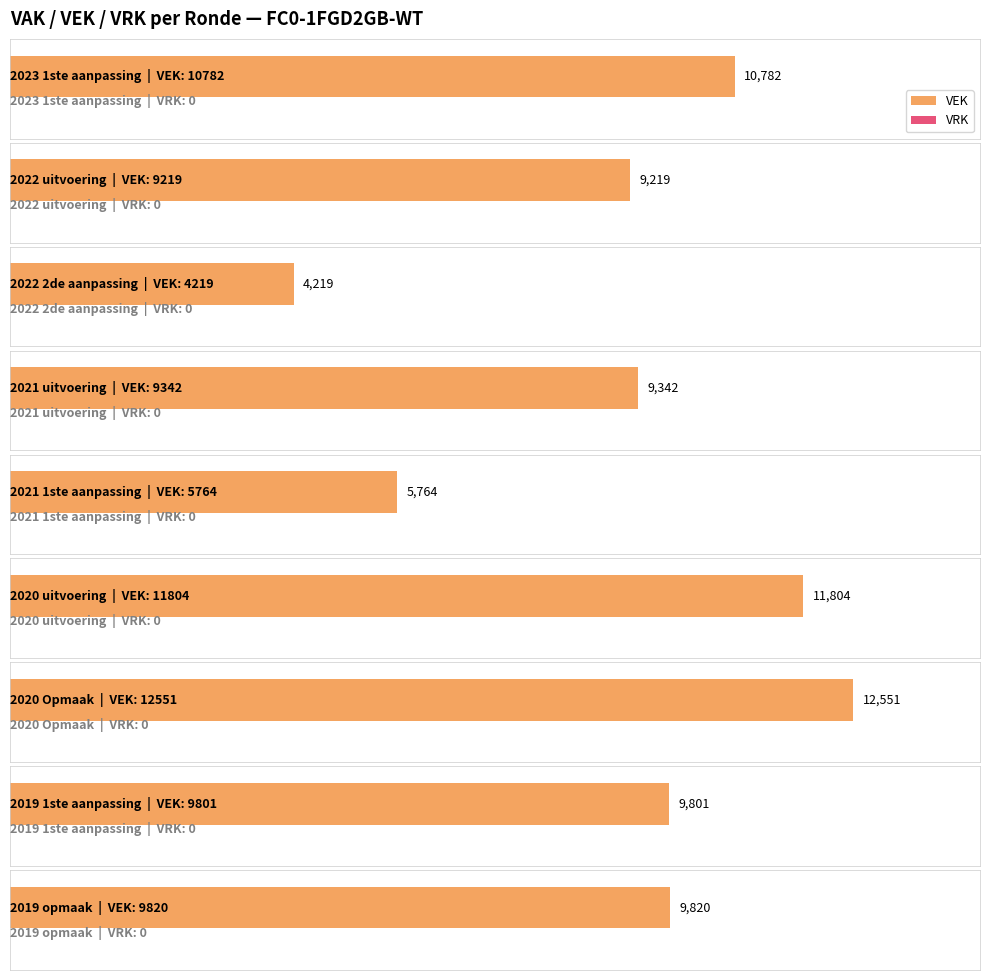

Which series has the largest total across all categories?

VEK